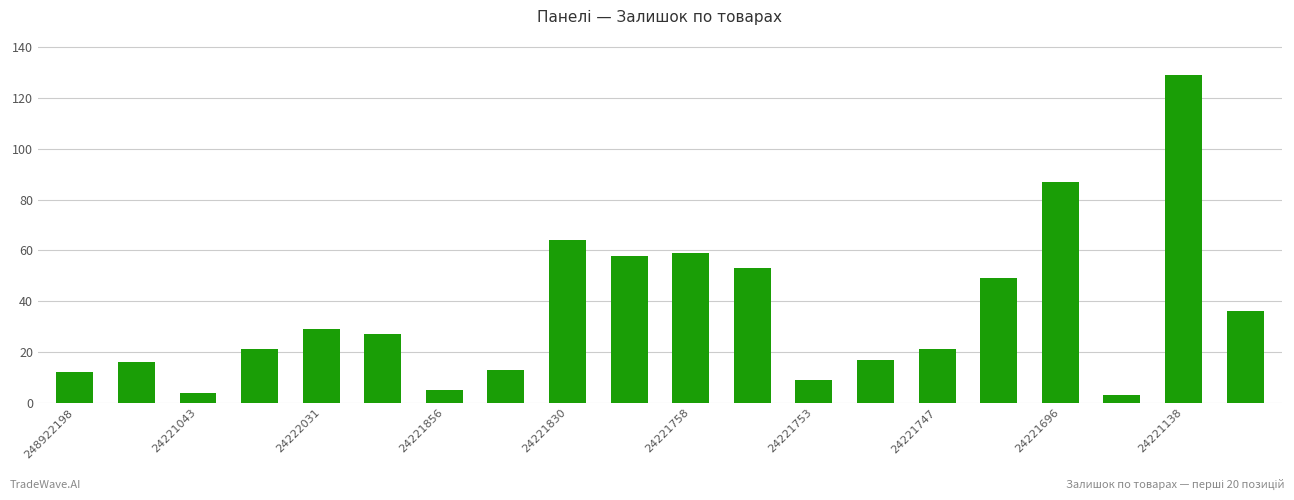

What is the difference between the maximum and minimum values?

126